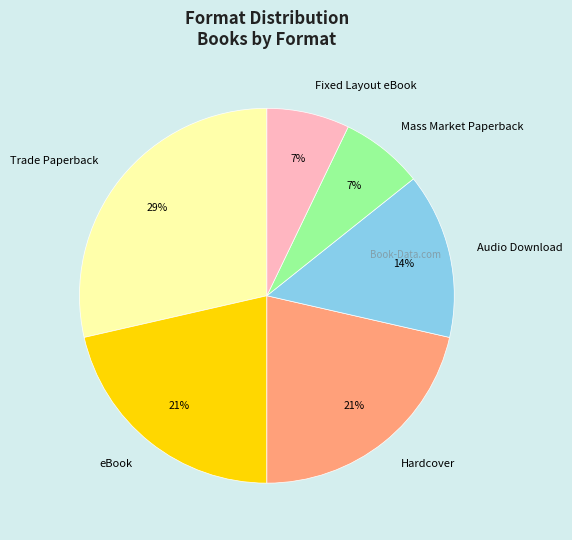

Between Fixed Layout eBook and Trade Paperback, which is larger?

Trade Paperback